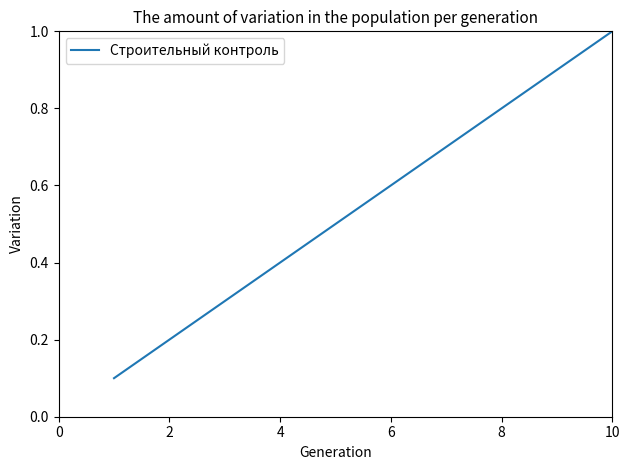

What is the greatest value displayed?

1.0